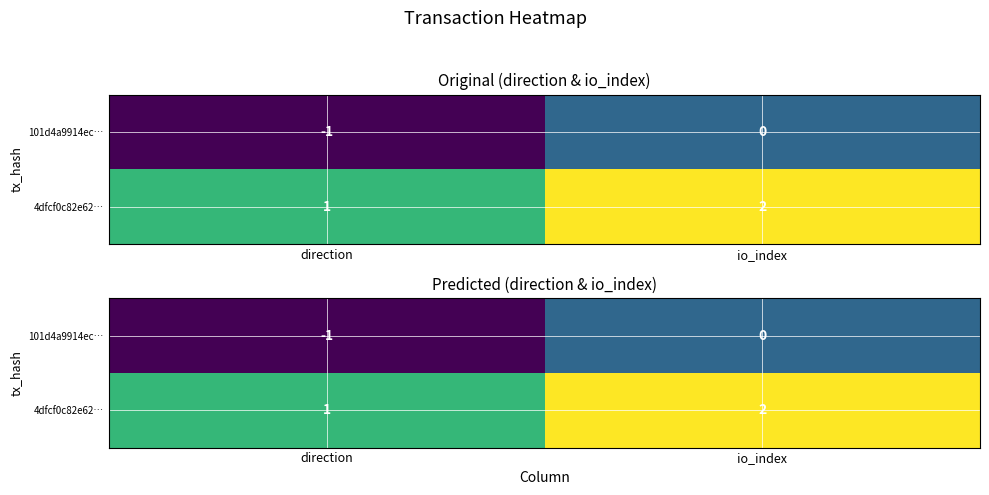

What value does the 4dfcf0c82e62… series have at io_index?

2